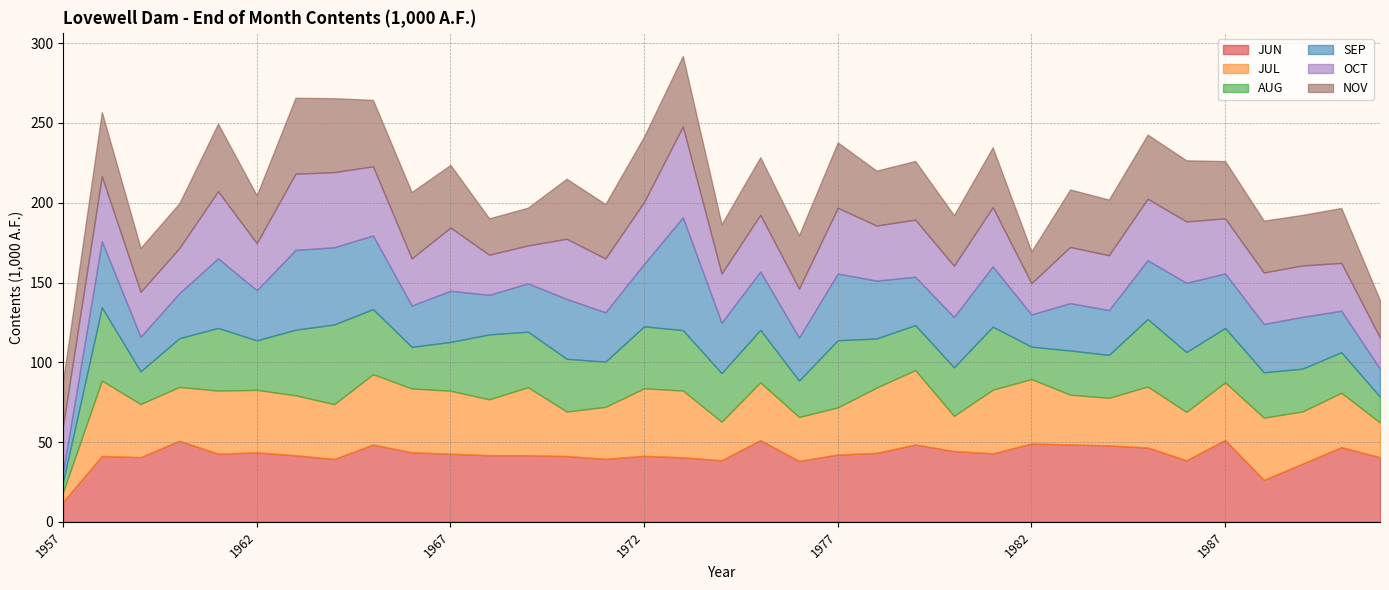

Which series has the widest spread of values?

SEP